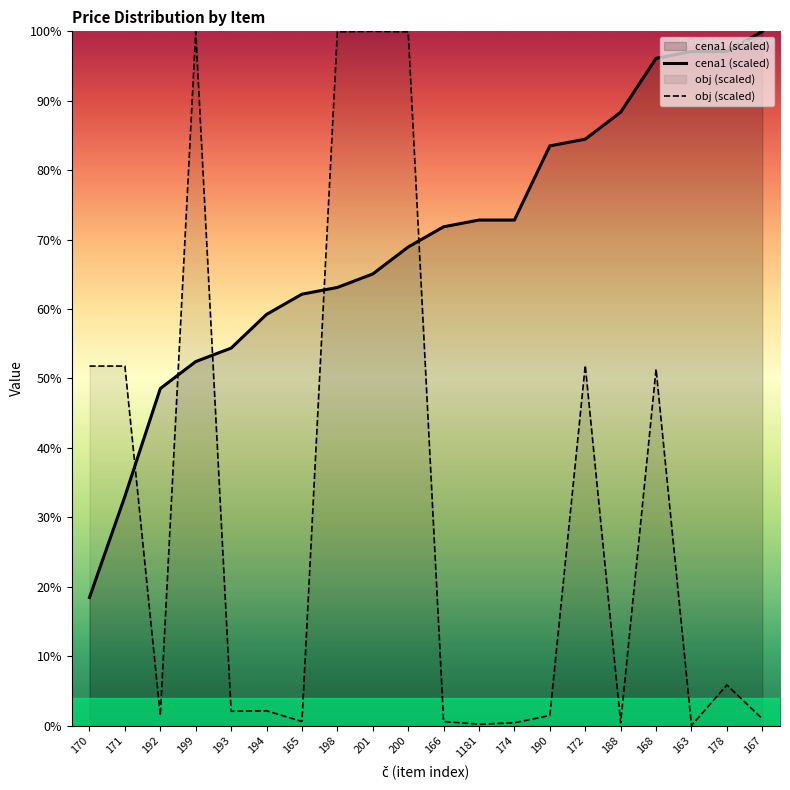

How many values in the obj (scaled) series are below 2?

9